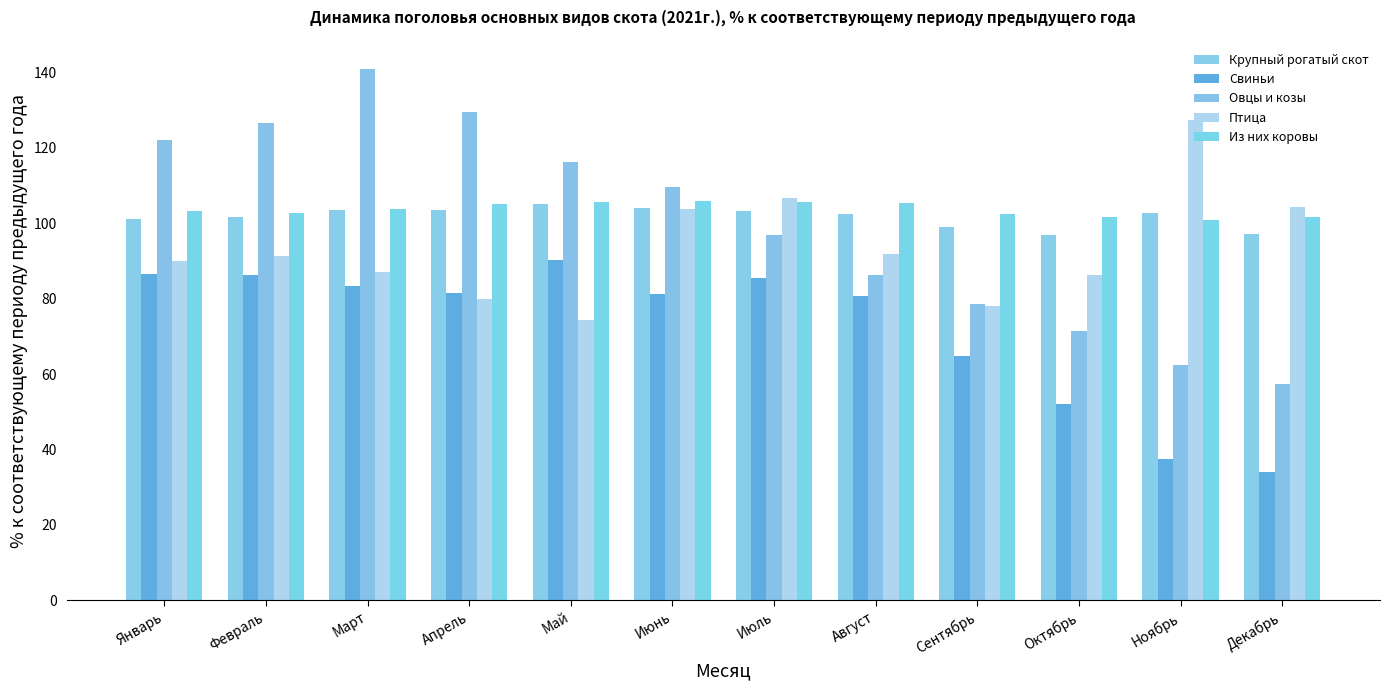

Rank the series at Июль from highest to lowest value.

Птица, Из них коровы, Крупный рогатый скот, Овцы и козы, Свиньи